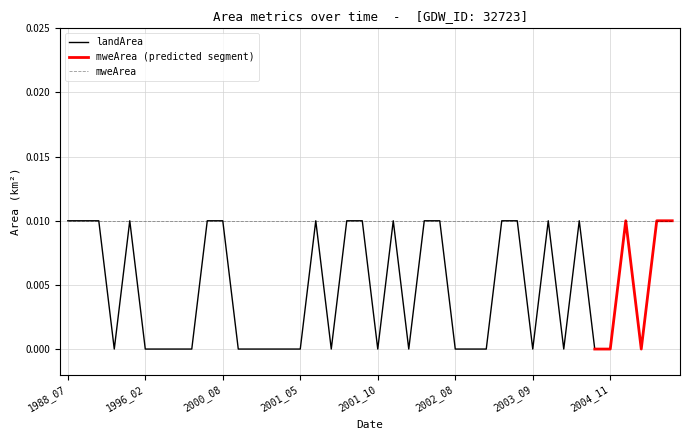

Is this an area chart (filled region under the line)?

No